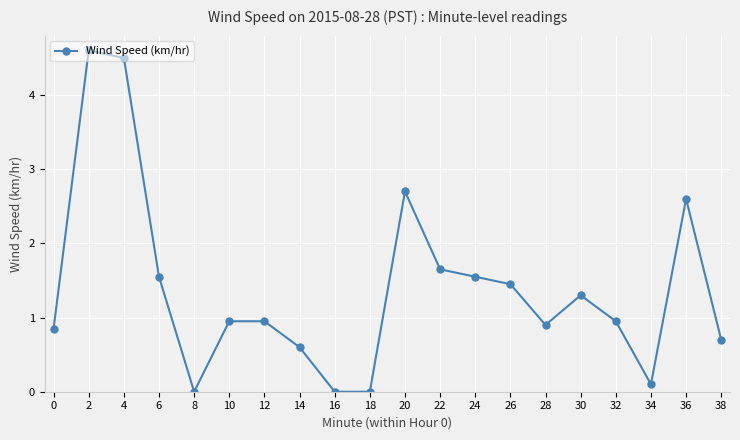

What is the difference between the values at 36 and 4?

1.9